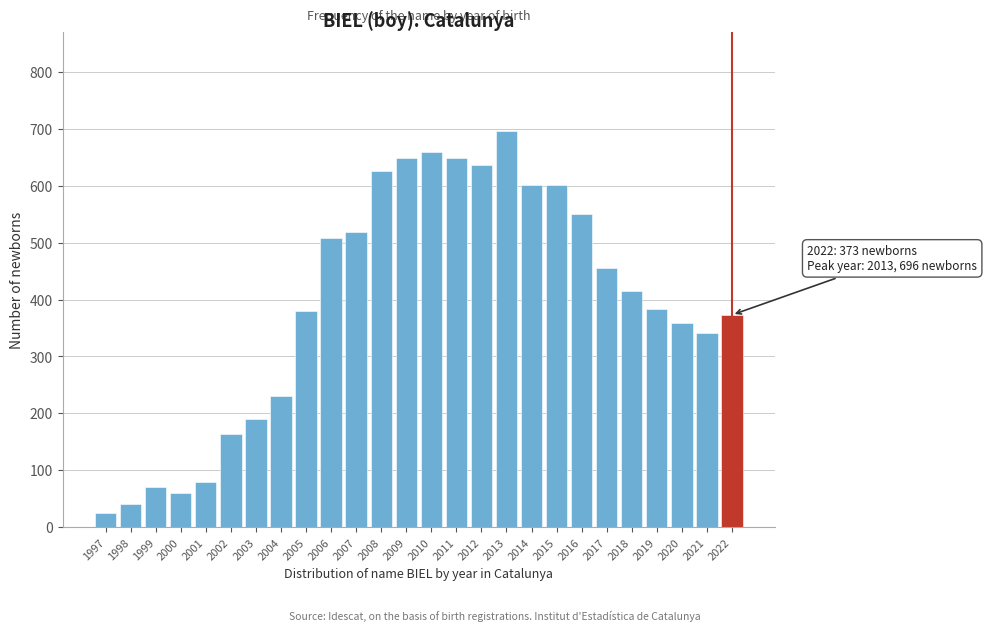

What is the difference between the values at 2008 and 2007?

107